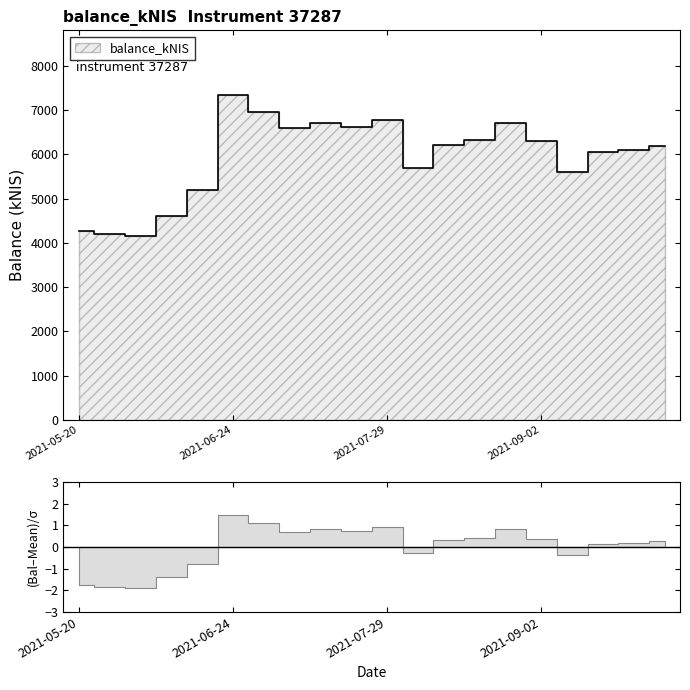

What is the maximum value shown in the chart?

7333.3